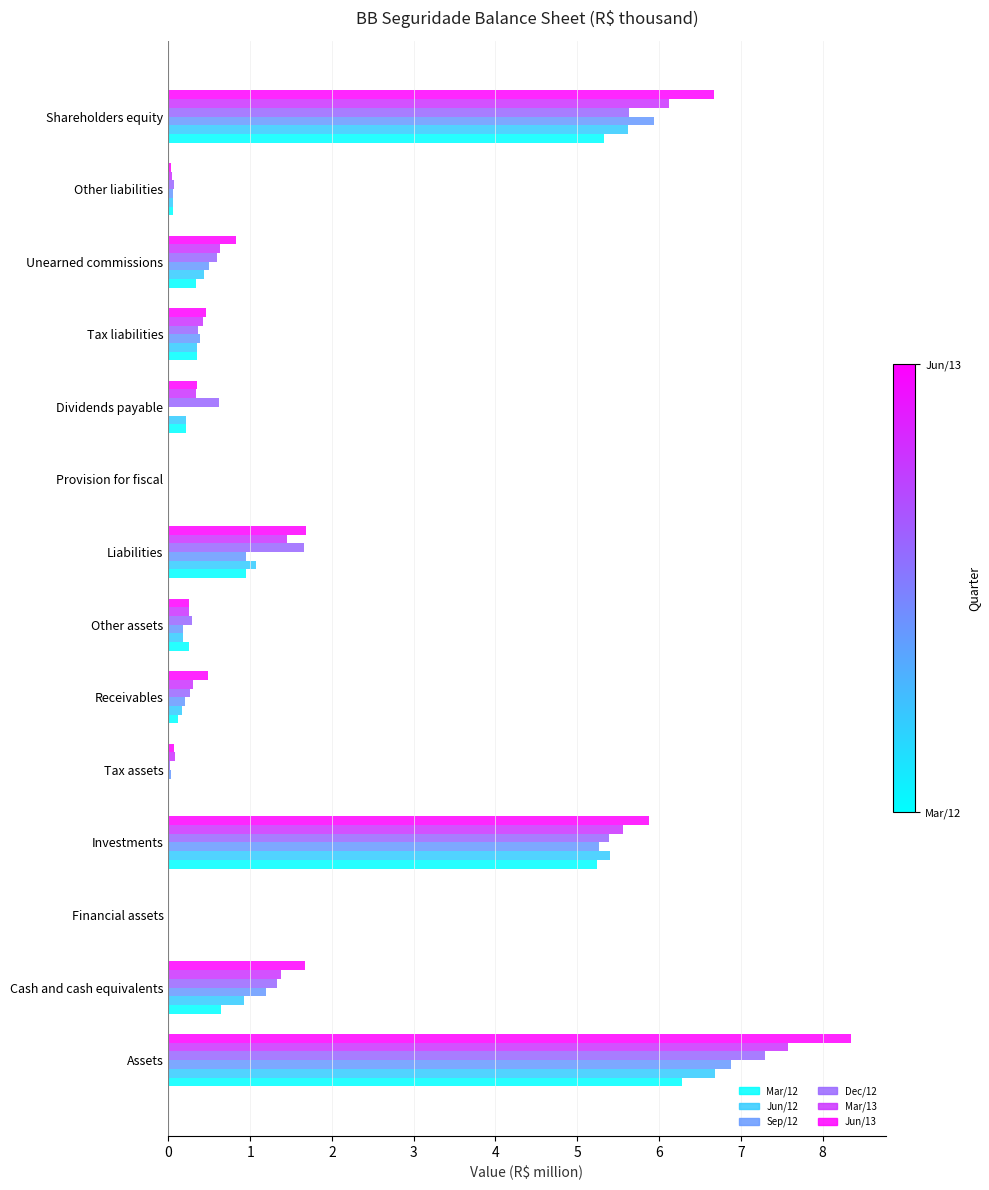

What are all the series names shown in the legend?

Mar/12, Jun/12, Sep/12, Dec/12, Mar/13, Jun/13